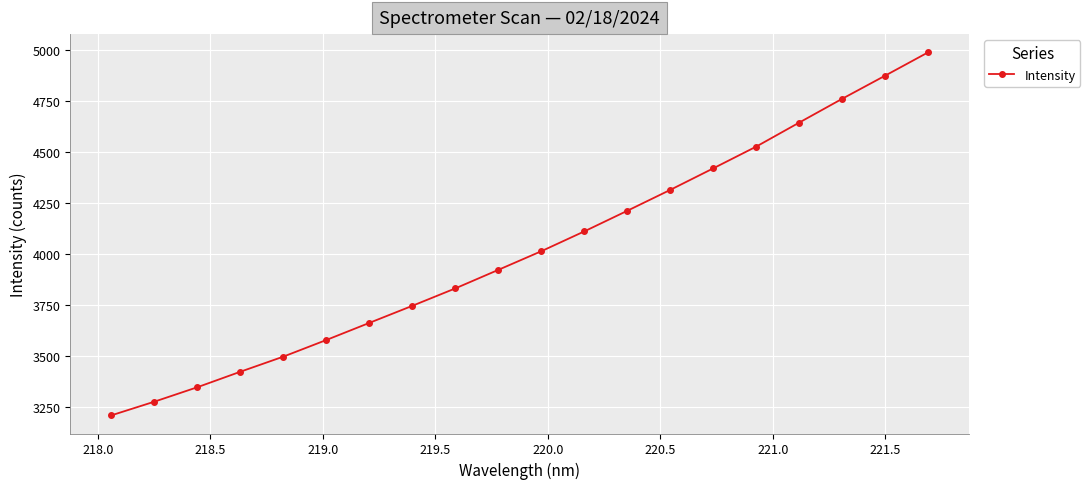

What is the greatest value displayed?

4990.9